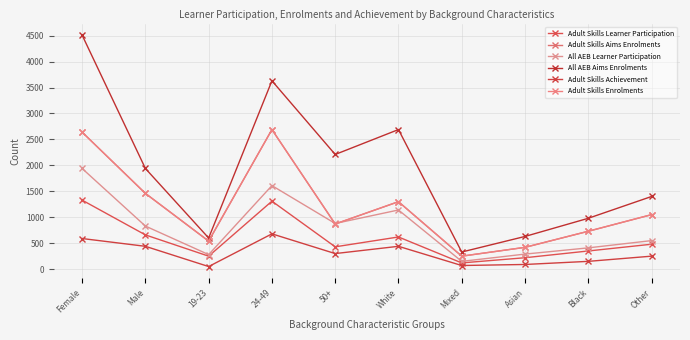

Does the chart have visible grid lines?

Yes